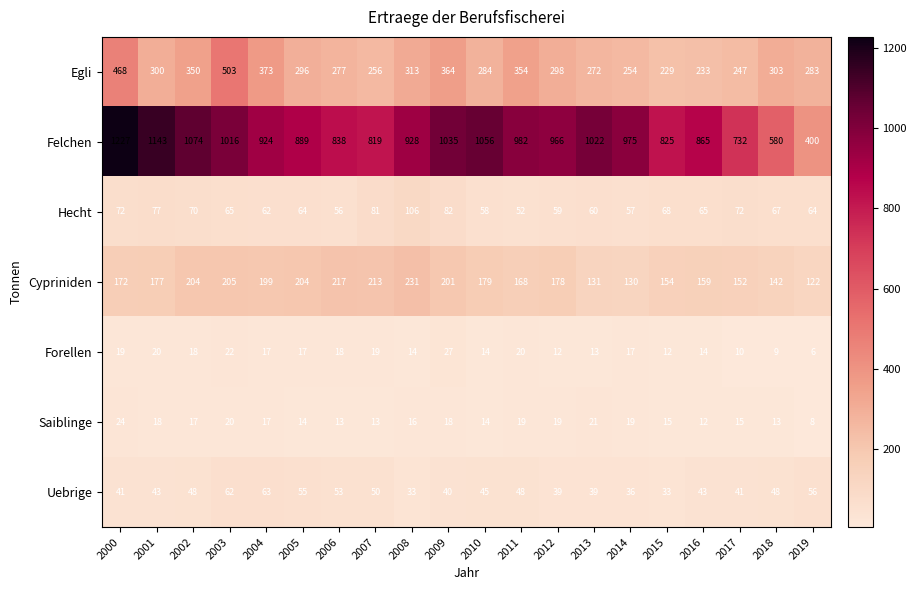

Which series has the largest total across all categories?

Felchen